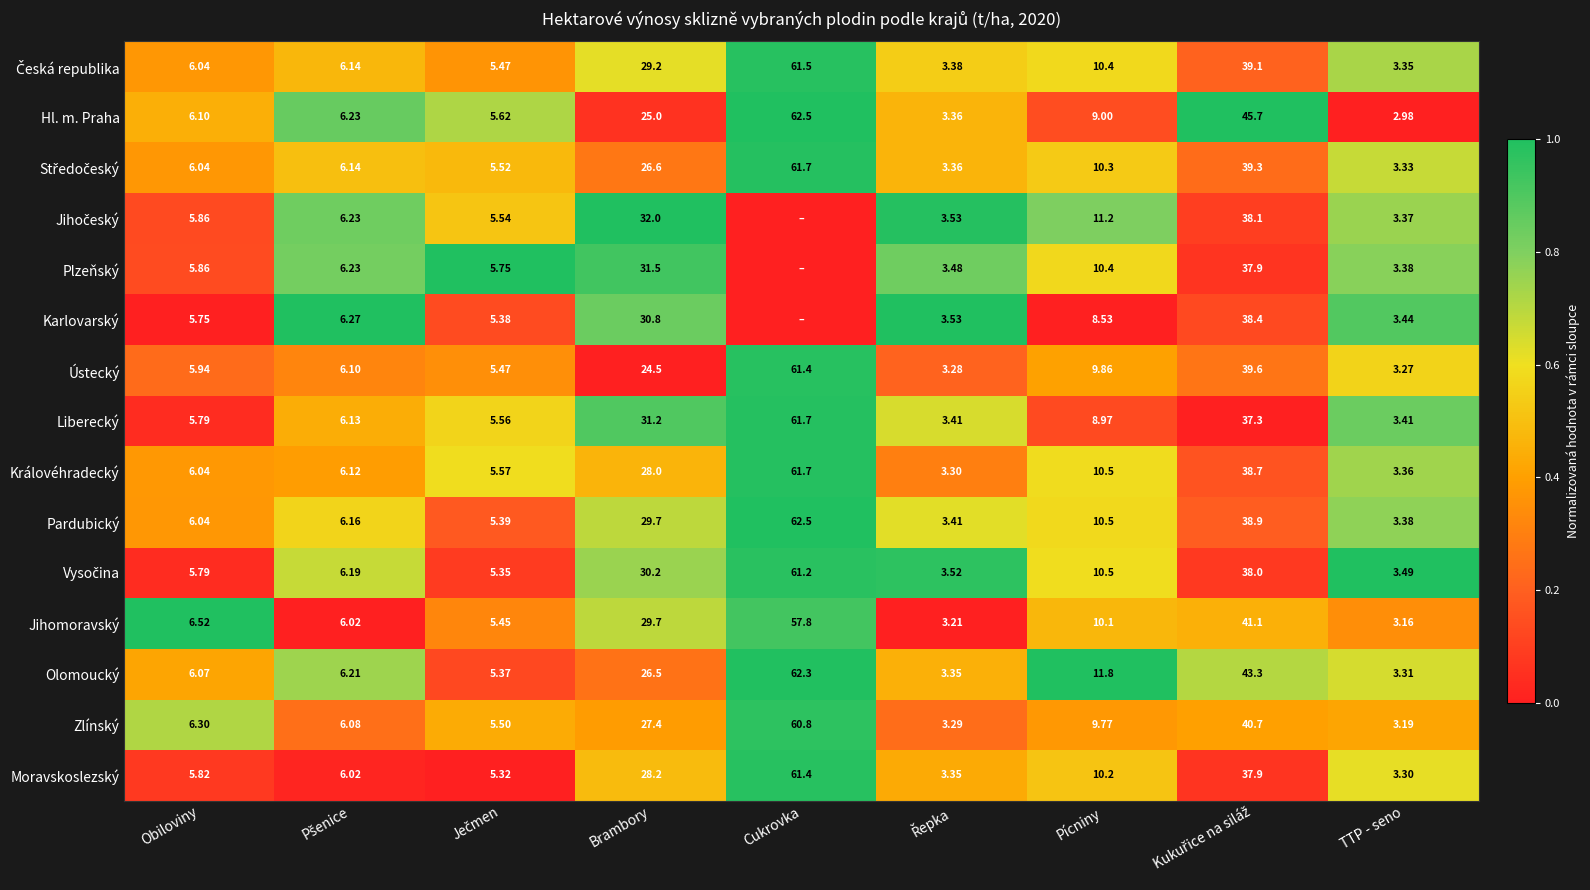

Which category has the lowest value in the Olomoucký series?

TTP - seno